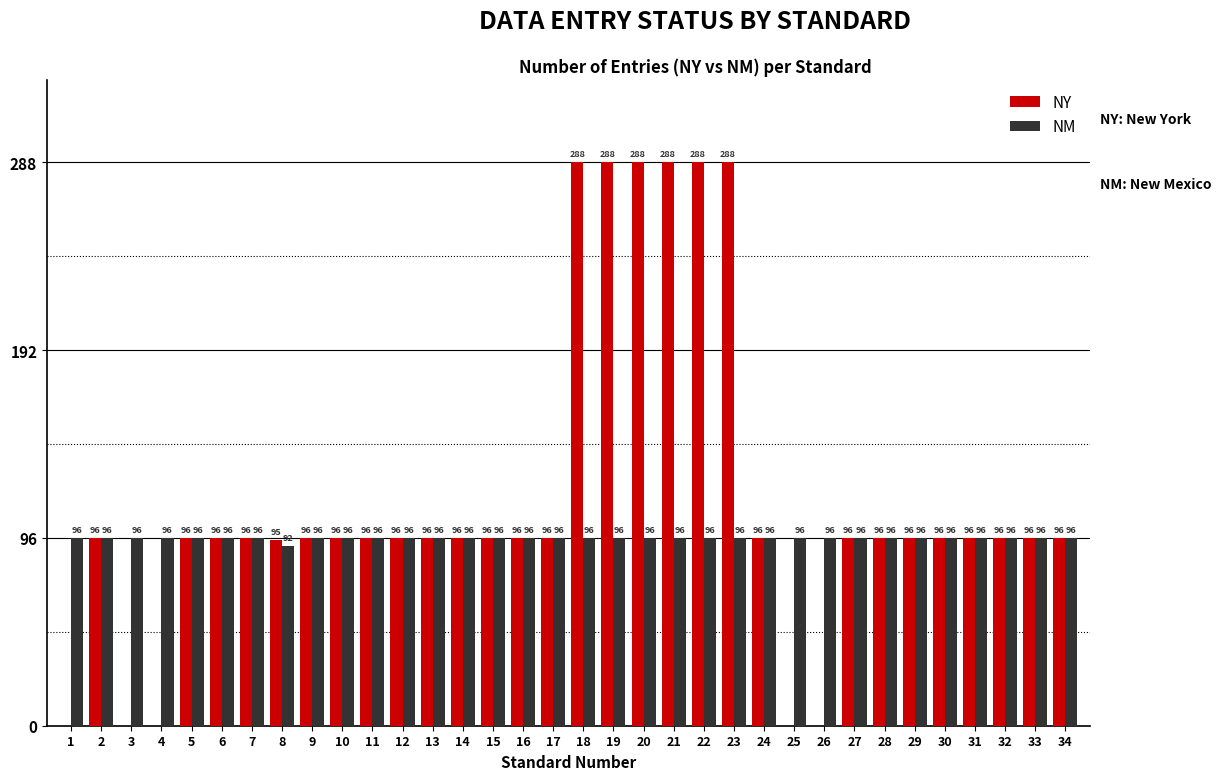

Read the NY value at 29.

96